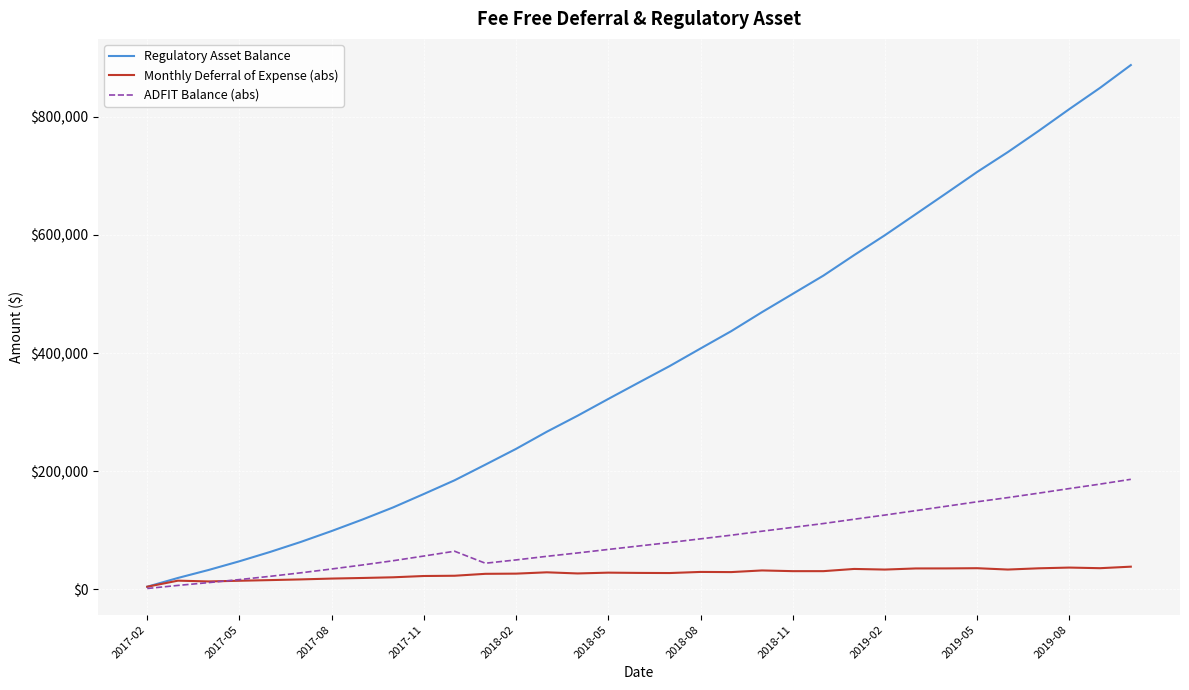

What is the highest value of the ADFIT Balance (abs) series?

186353.3